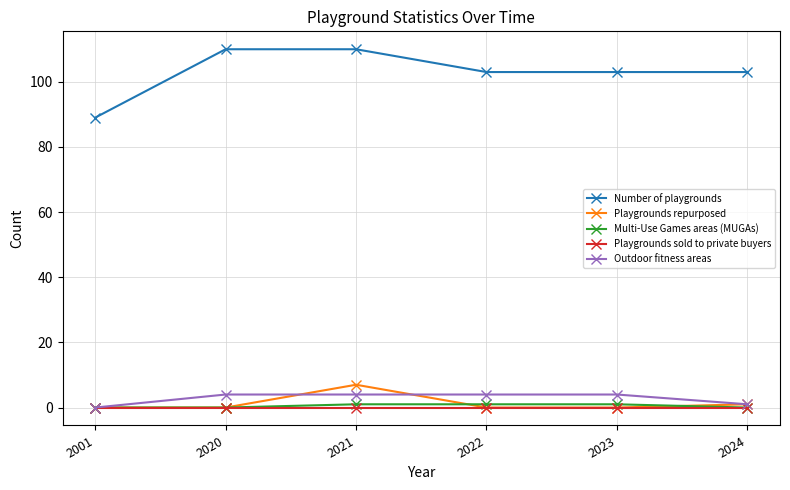

Reading right to left, extract all data points from this chart.

Number of playgrounds: 2024=103	2023=103	2022=103	2021=110	2020=110	2001=89
Playgrounds repurposed: 2024=1	2023=0	2022=0	2021=7	2020=0	2001=0
Multi-Use Games areas (MUGAs): 2024=0	2023=1	2022=1	2021=1	2020=0	2001=0
Playgrounds sold to private buyers: 2024=0	2023=0	2022=0	2021=0	2020=0	2001=0
Outdoor fitness areas: 2024=1	2023=4	2022=4	2021=4	2020=4	2001=0